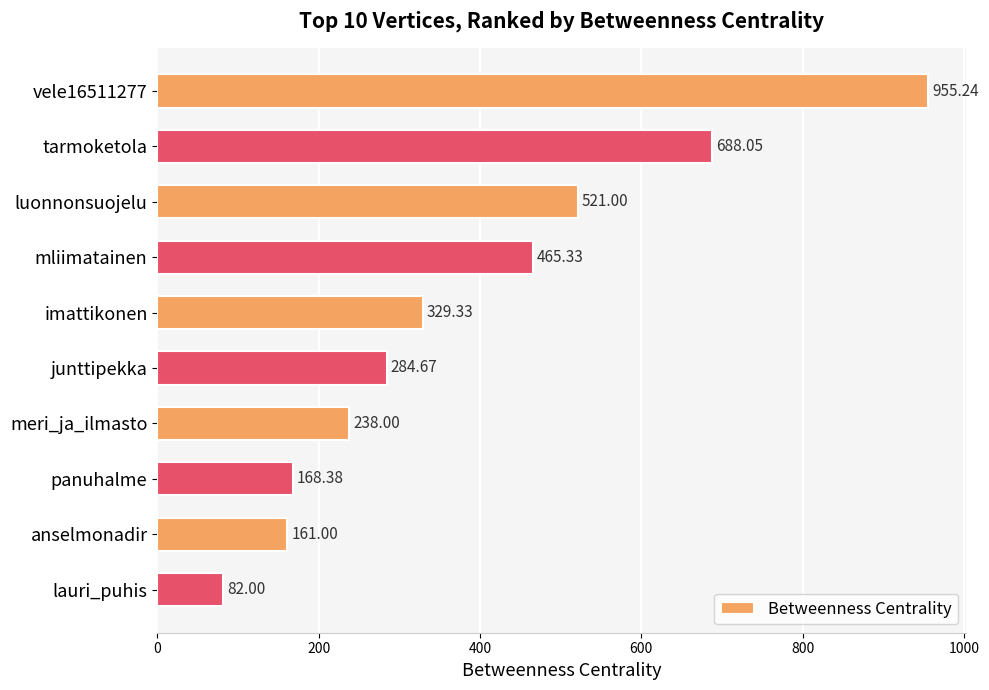

What is the difference between the maximum and minimum values?

873.2